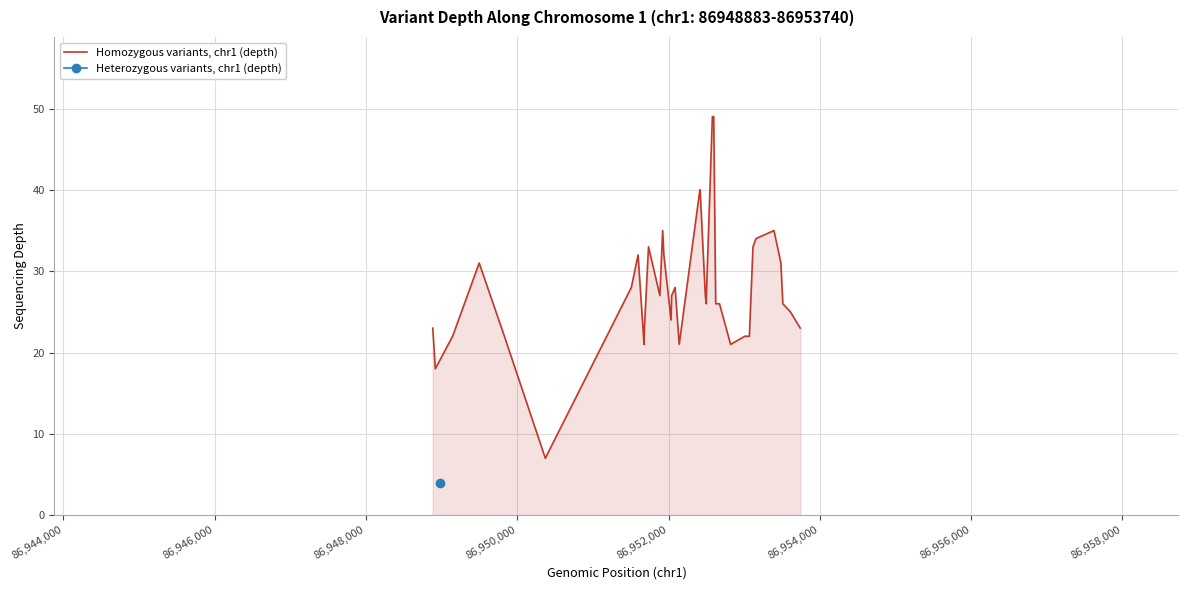

What is the highest value of the Homozygous variants, chr1 (depth) series?

49